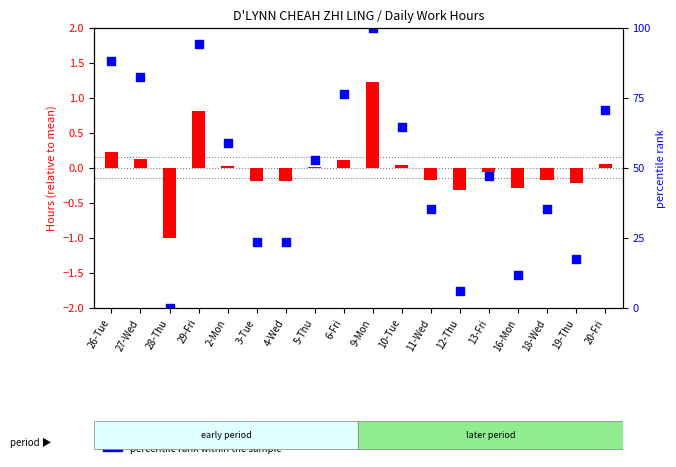

What is the total value across all series at 27-Wed?

1.4